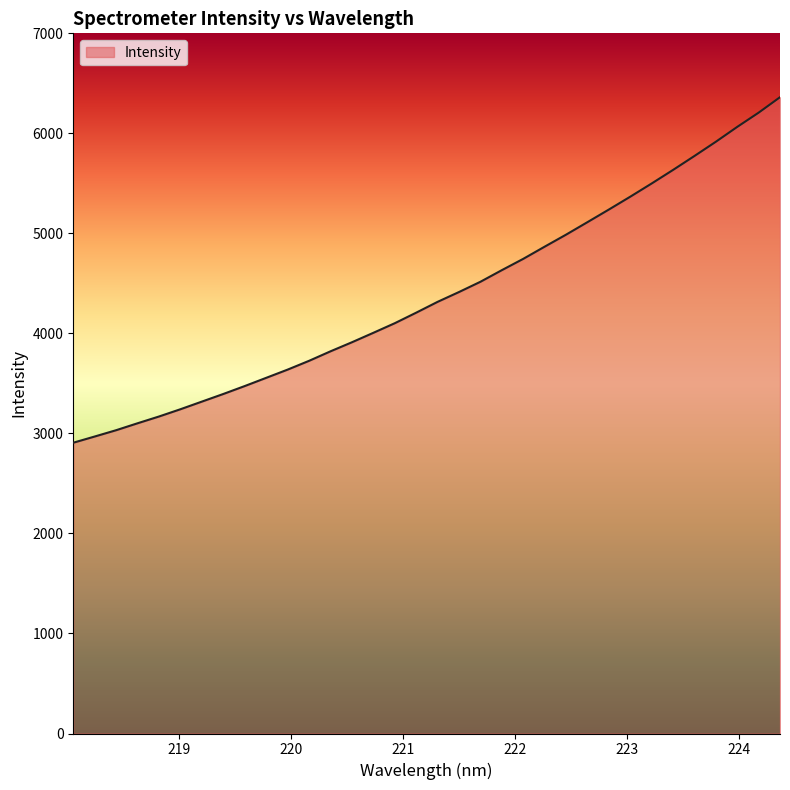

What is the sum of all values?

149227.1